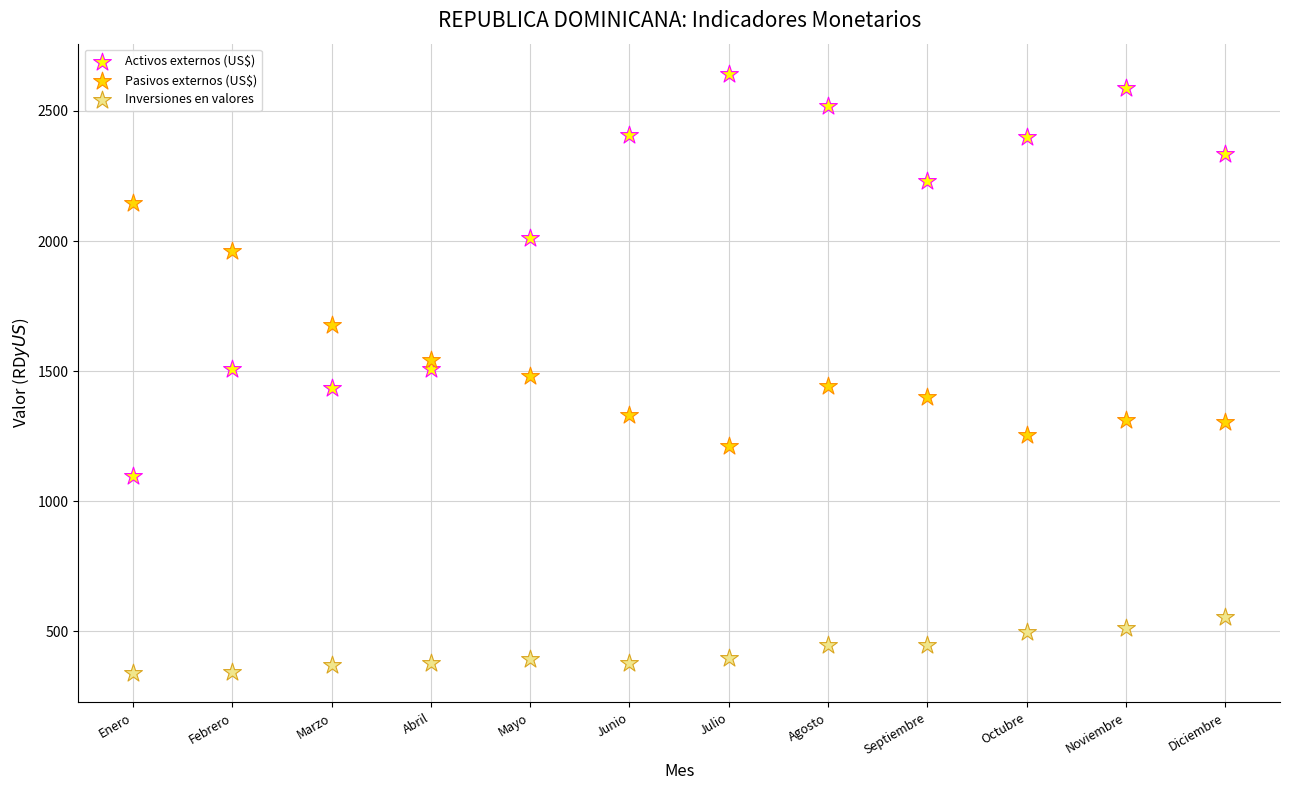

Which series reaches the minimum Y coordinate?

Inversiones en valores